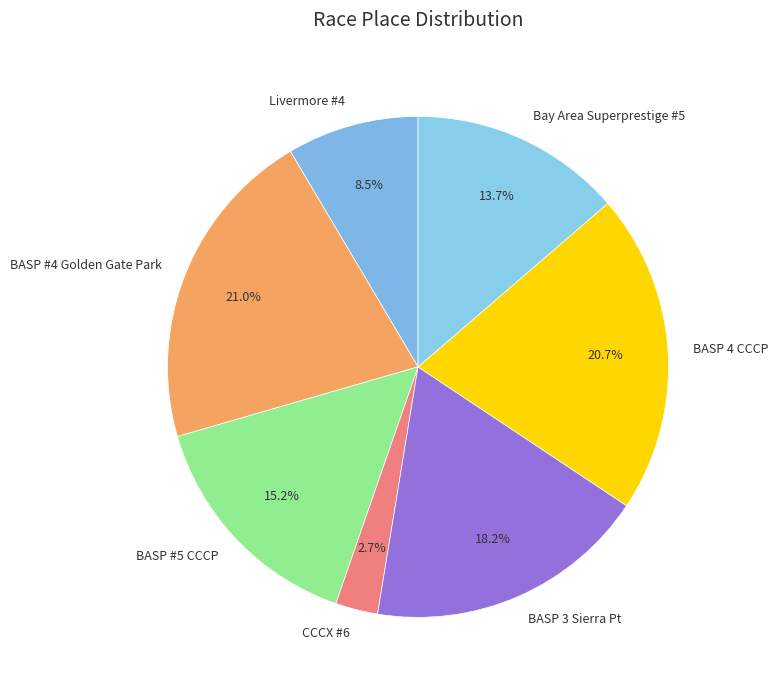

Is there a majority slice in this chart?

No